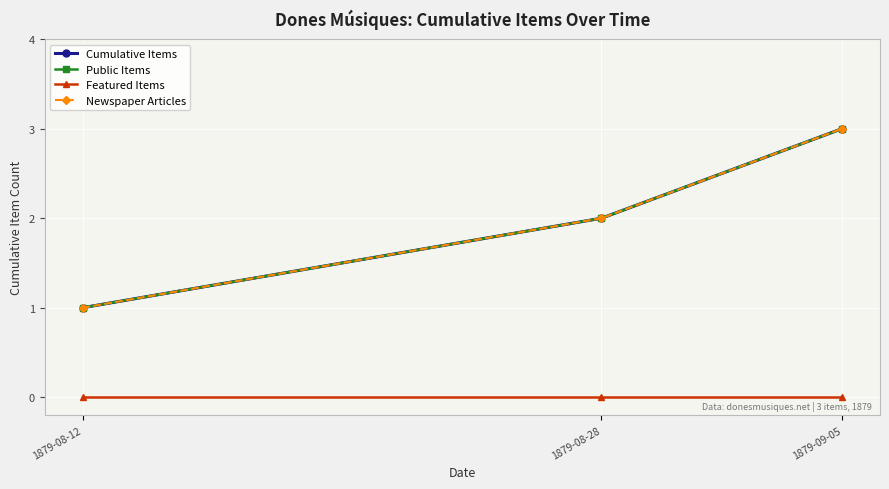

Is this an area chart (filled region under the line)?

No